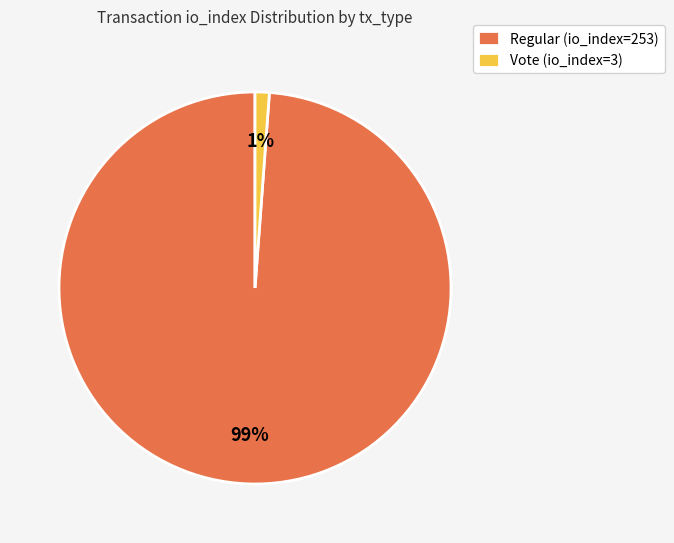

How many segments does this pie chart have?

2